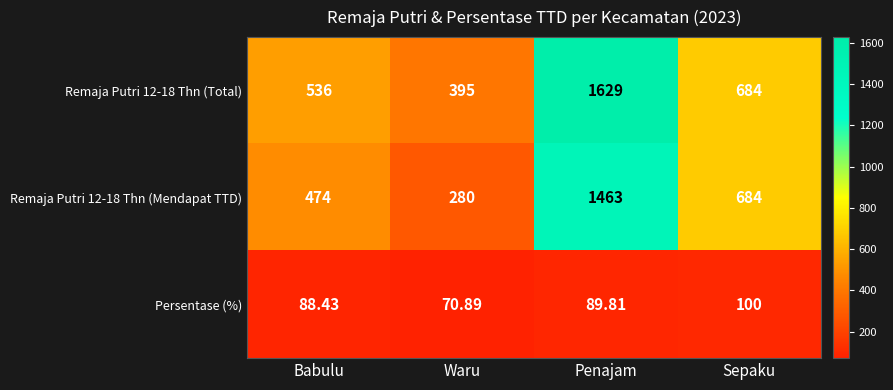

At which label is Persentase (%) closest to 85?

Babulu